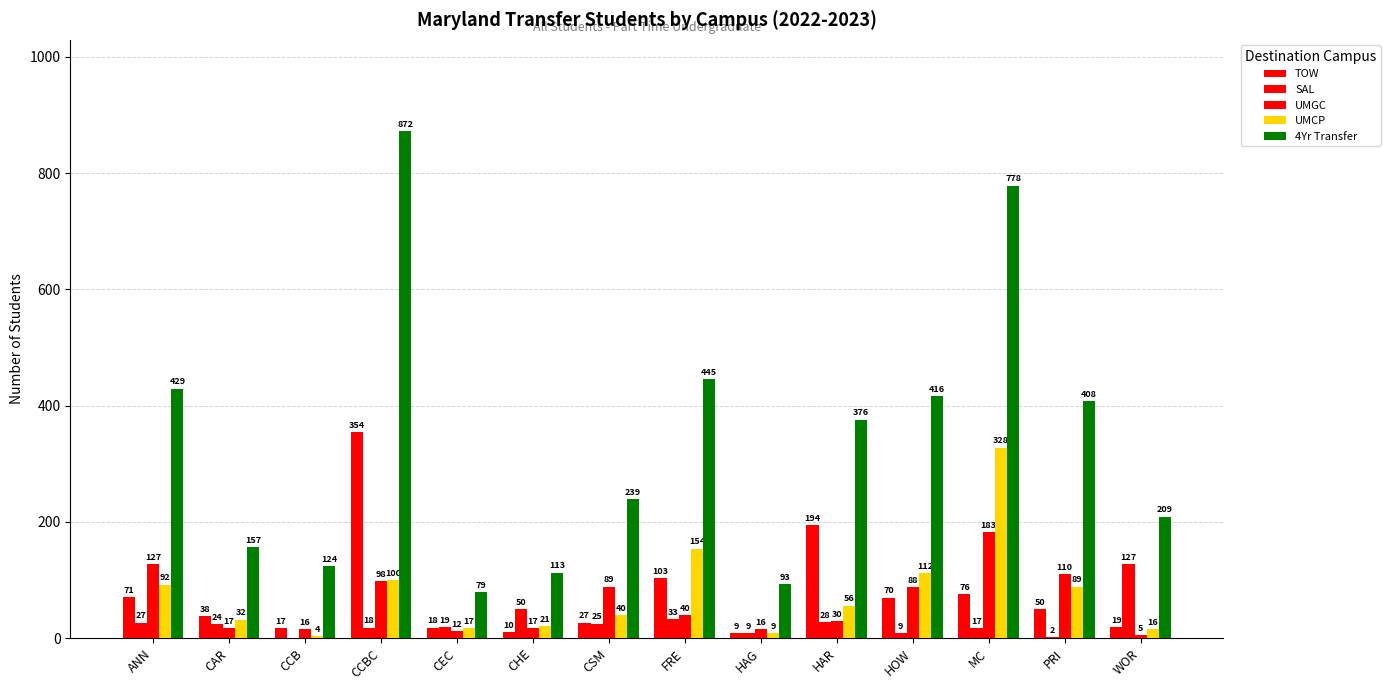

Are the bars grouped side by side (vs. stacked)?

Yes